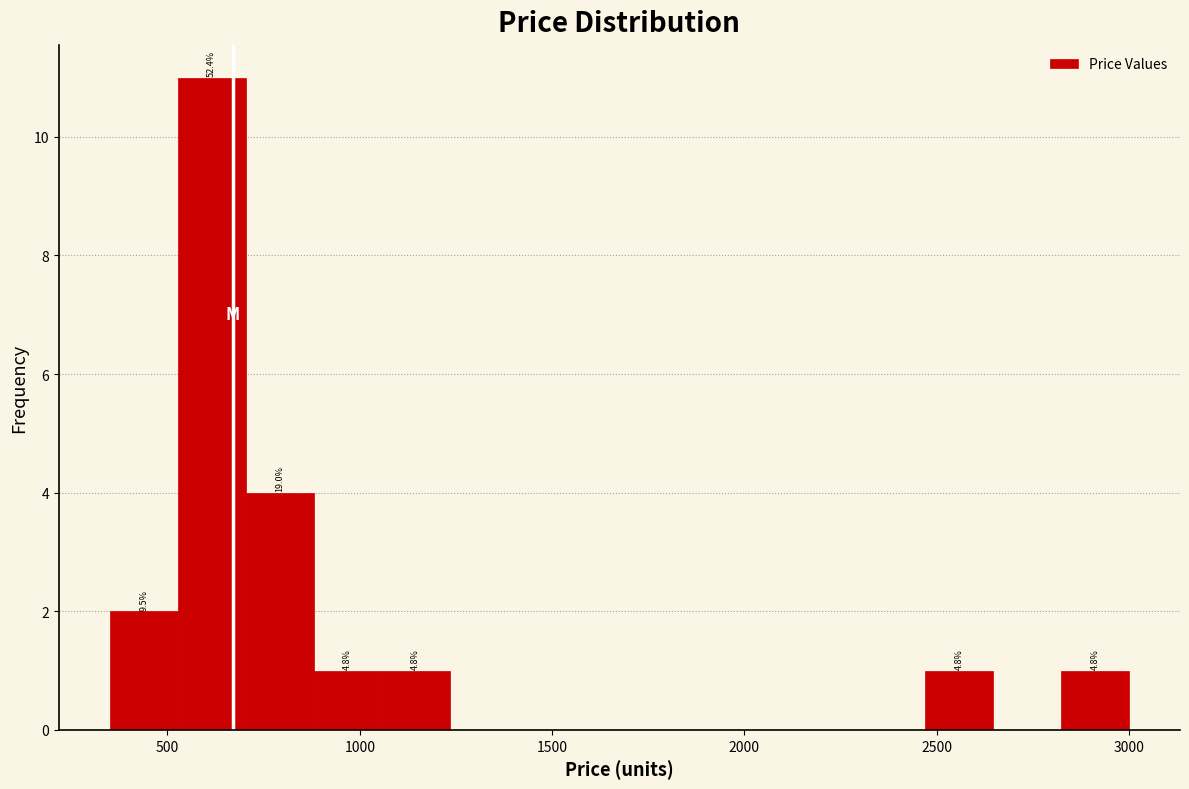

Read against the x-axis, roughly where is the centre of the tallest bar?

600